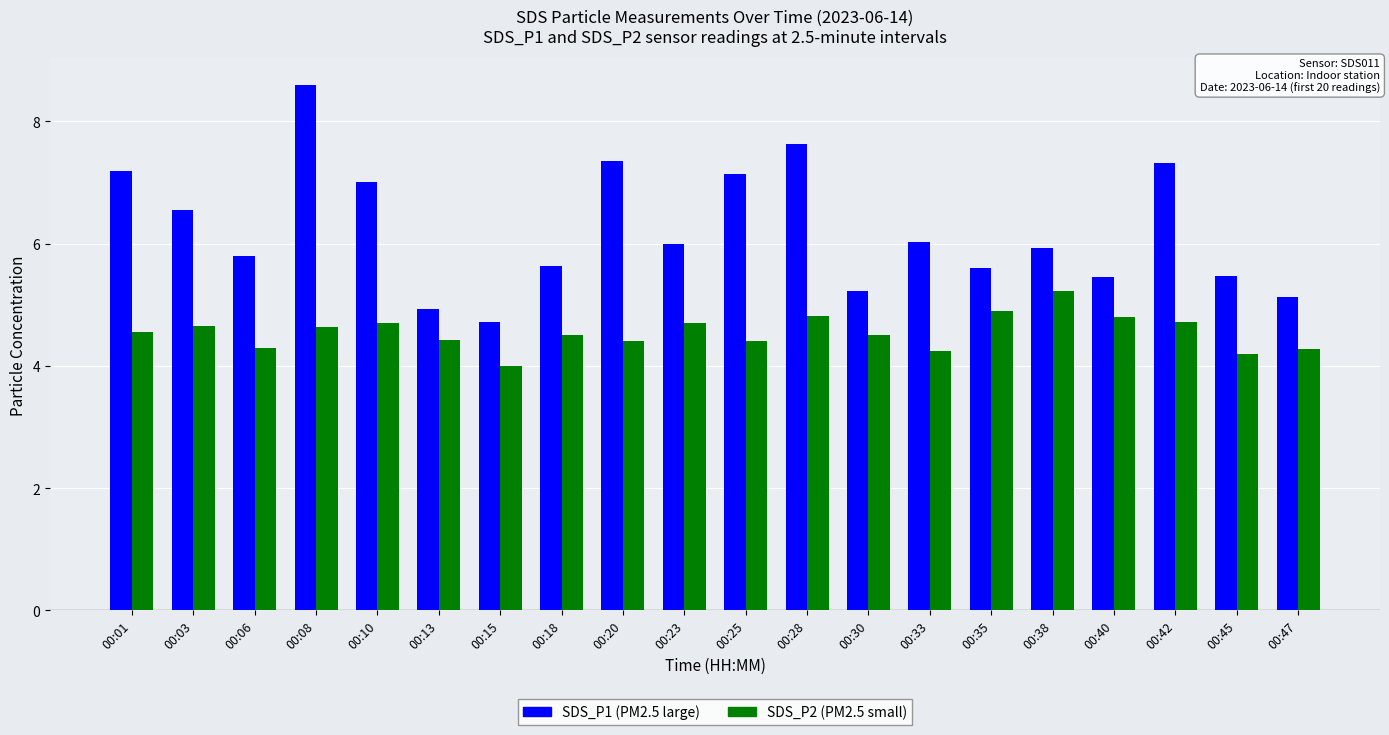

What is the greatest value displayed?

8.6